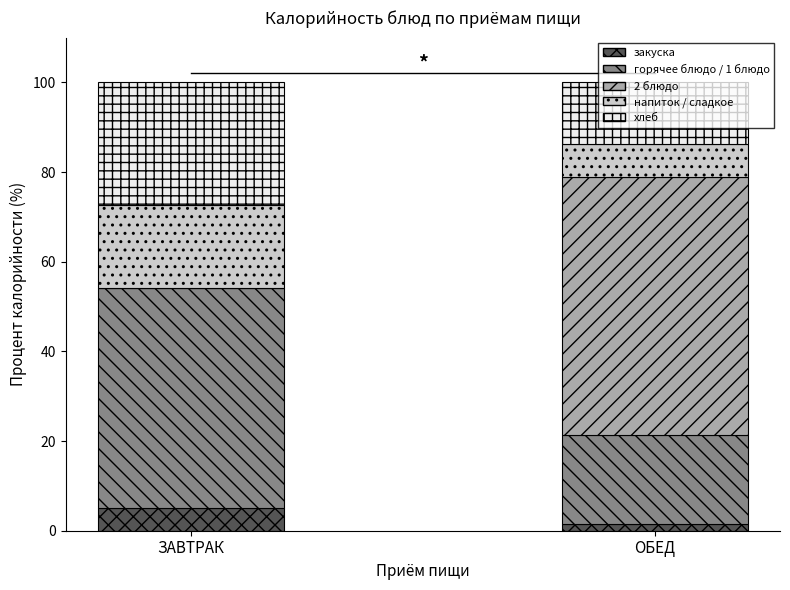

The value of закуска at ЗАВТРАК is 5.0. True or false?

True